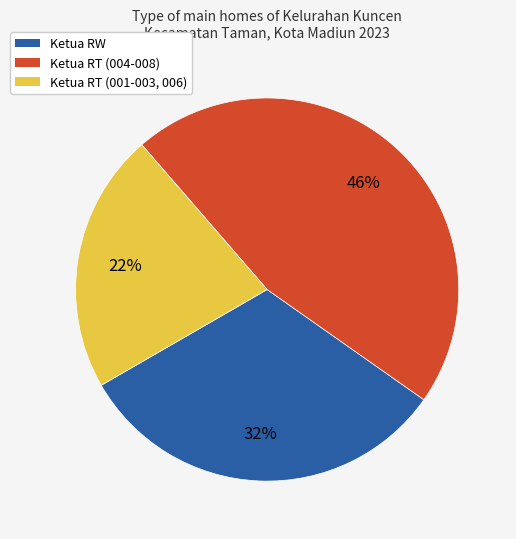

Is there any slice that represents more than half of the pie?

No